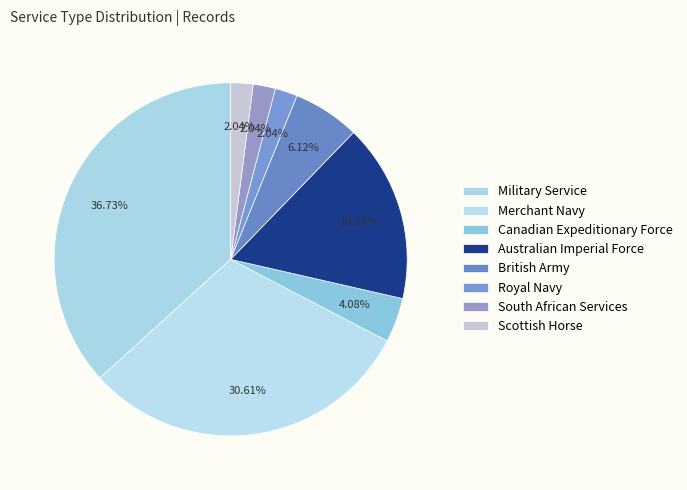

Does Royal Navy account for over 50% of the chart?

No